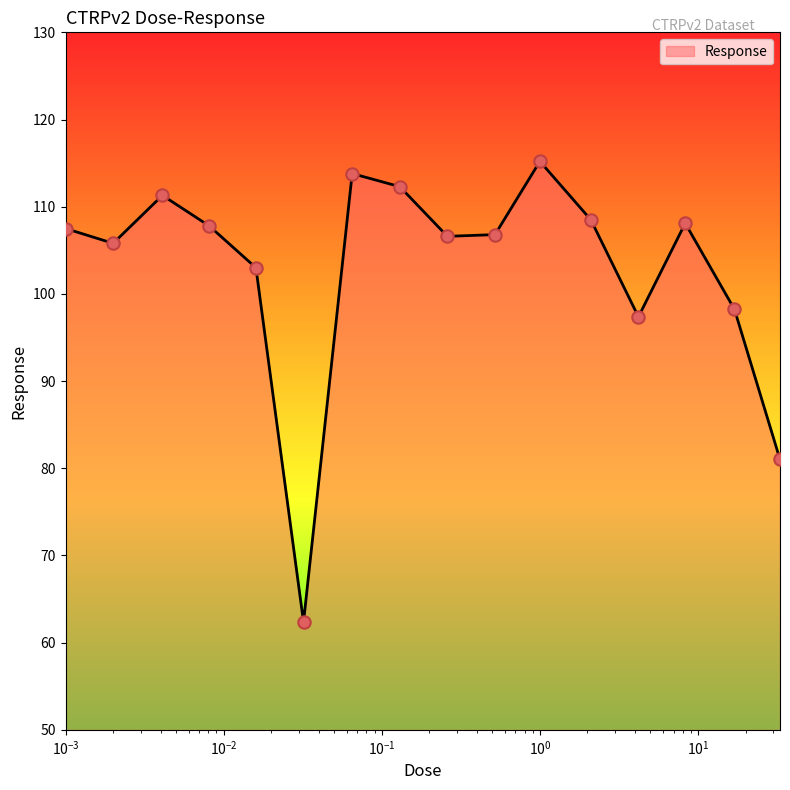

What is the greatest value displayed?

115.2